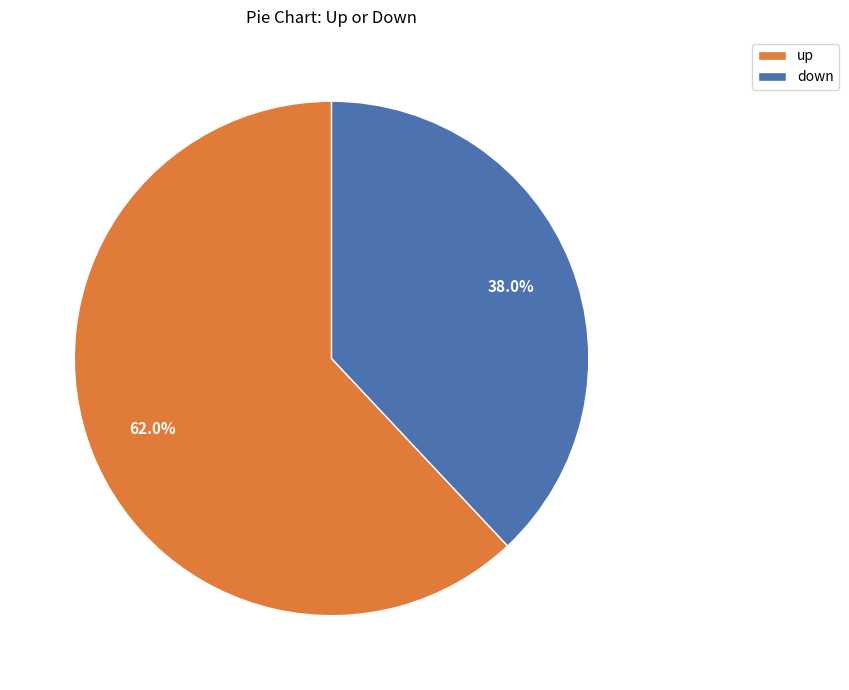

To the nearest percent, what percentage of the pie is up?

62%